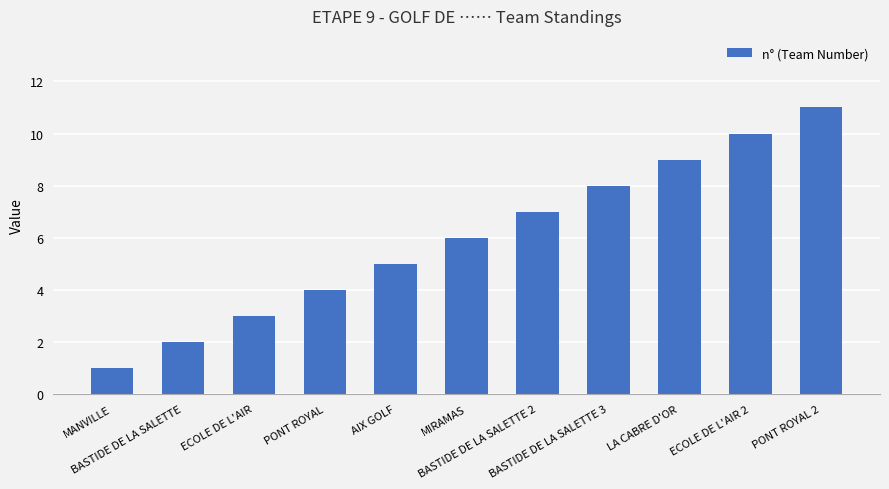

What is the change in value from PONT ROYAL to MIRAMAS?

+2